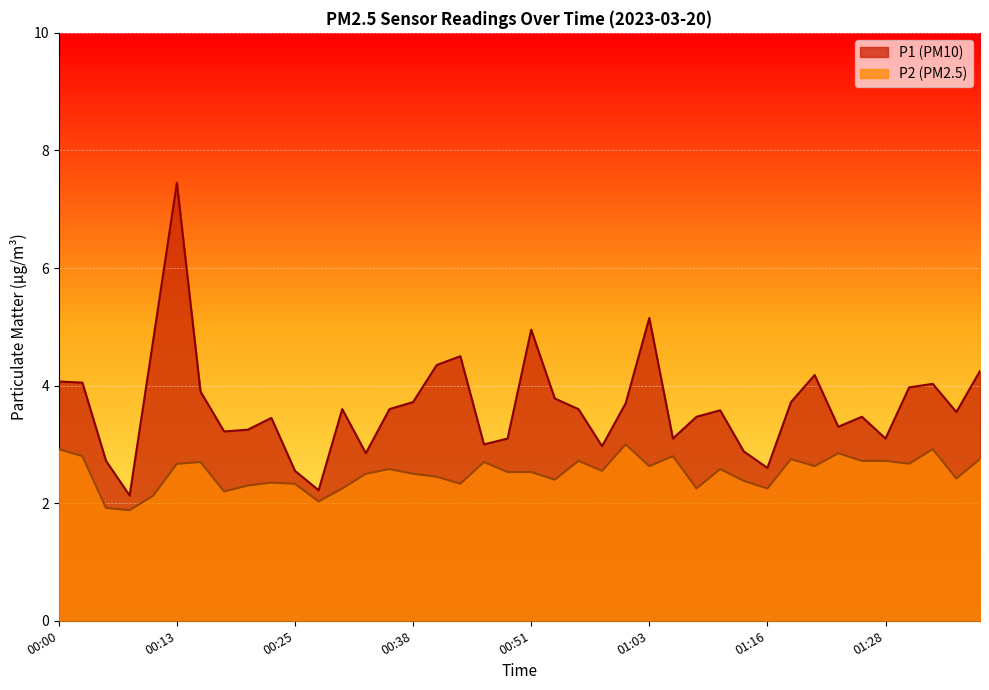

Rank the series by their average value, from highest to lowest.

P1, P2